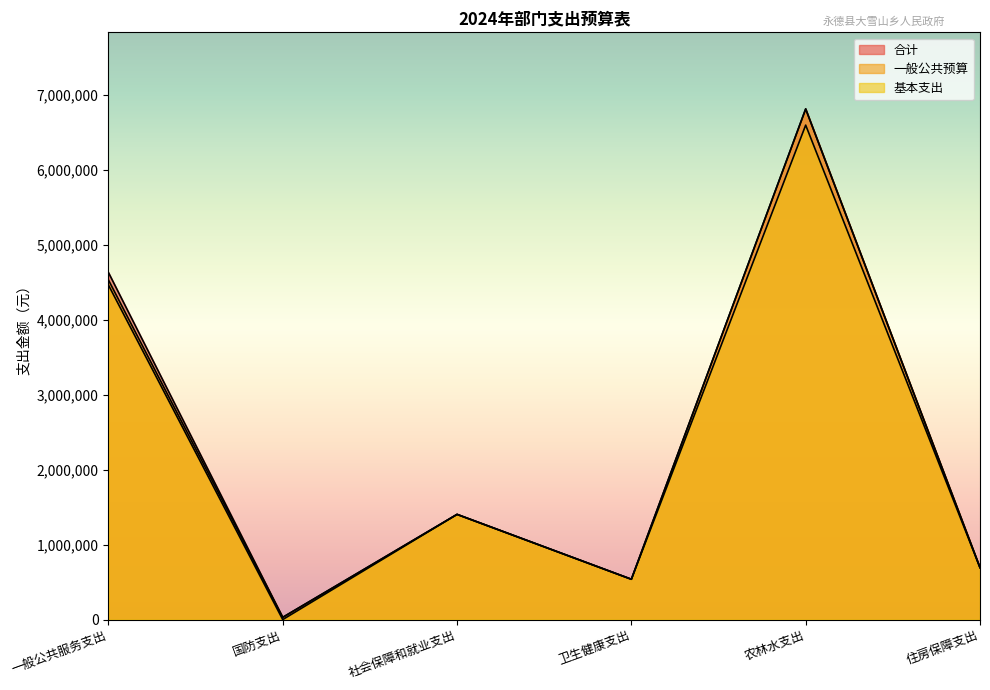

What value does the 合计 series have at 国防支出?

30000.0